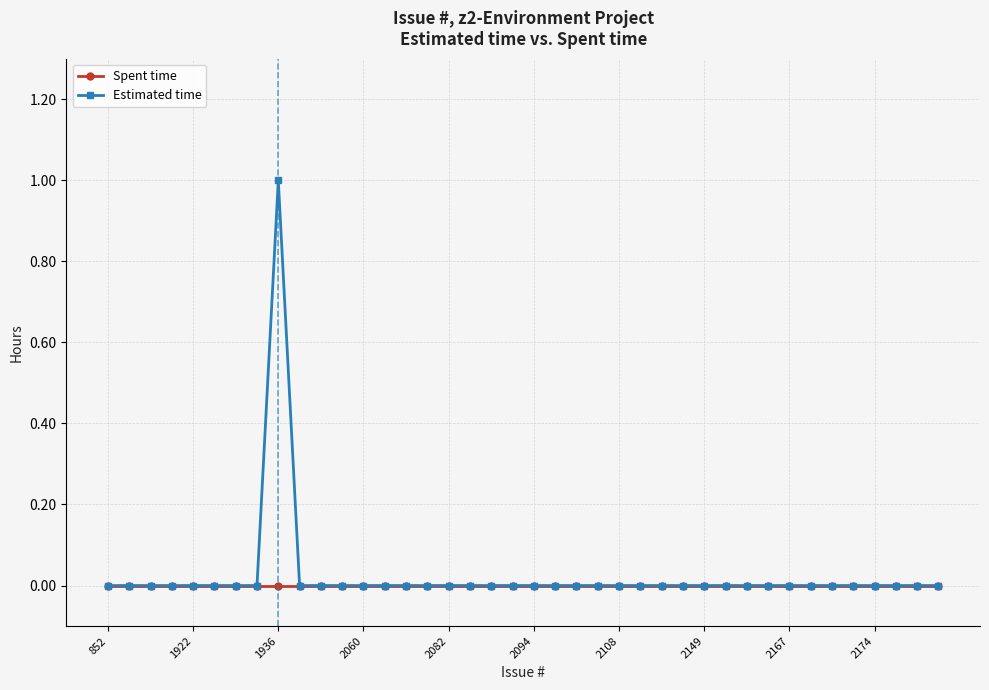

Which series has the widest spread of values?

Estimated time